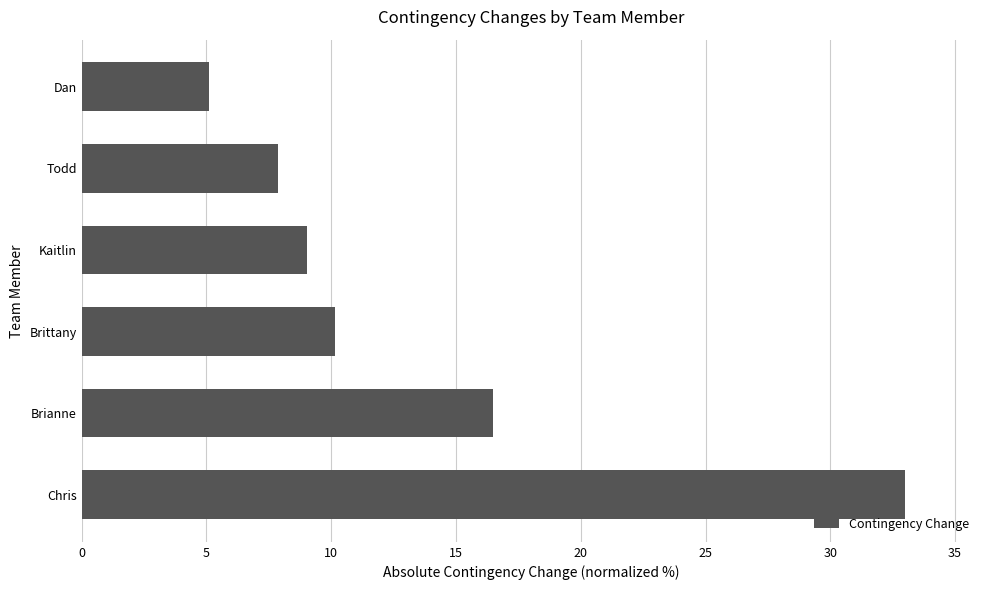

Is it true that the value at Todd is 11.2?

False